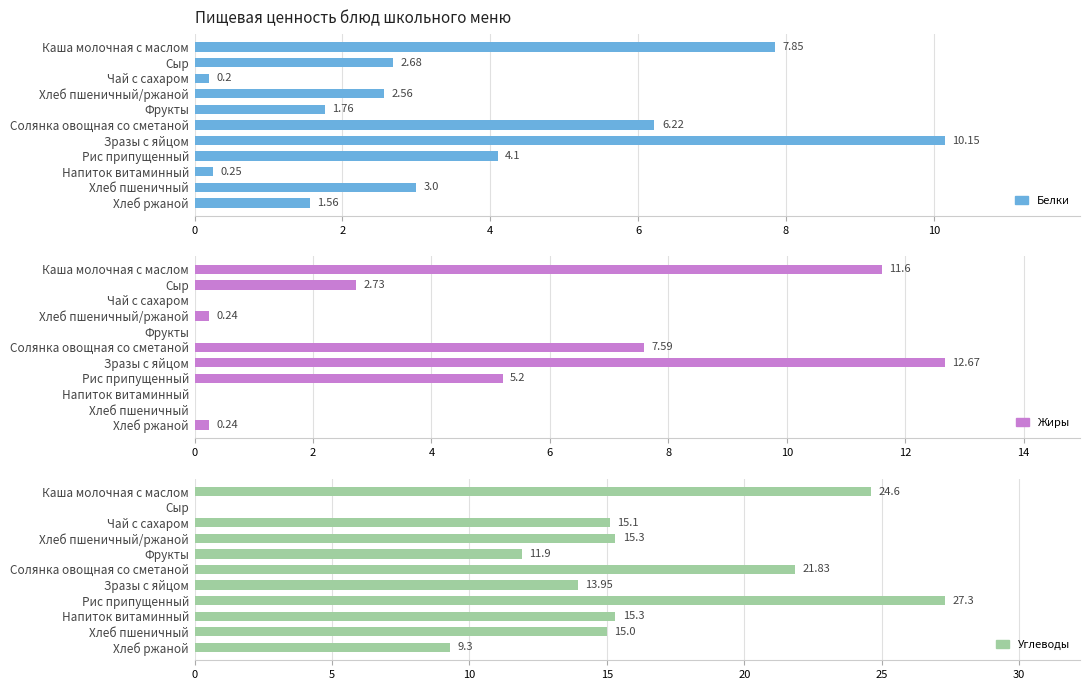

What is the value of the Белки bar at the 8th from the left?

4.1